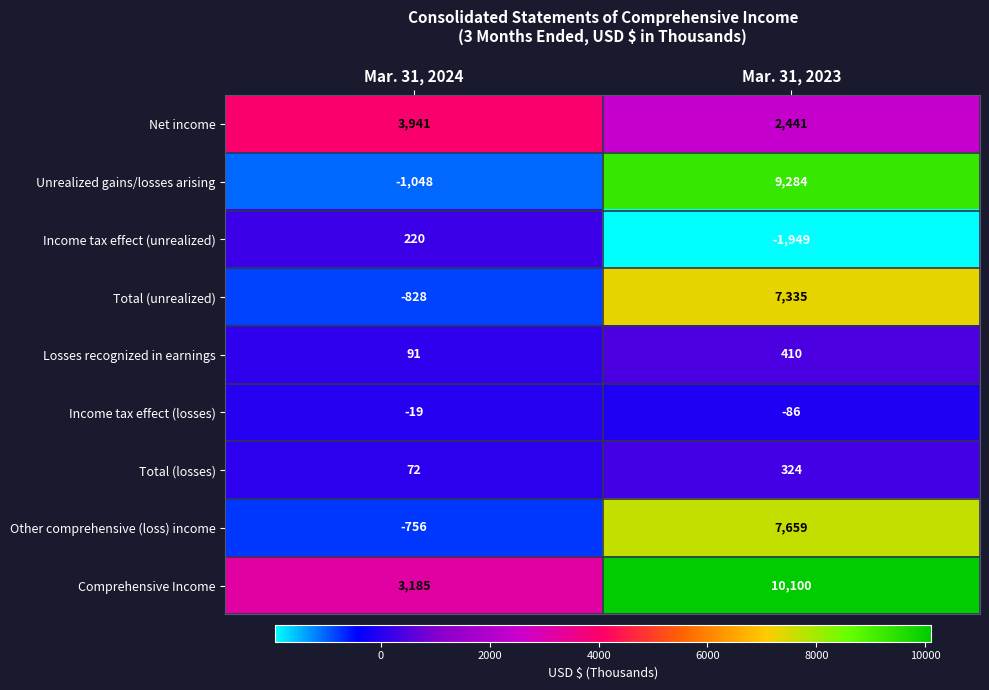

Count the number of categories in the chart.

2